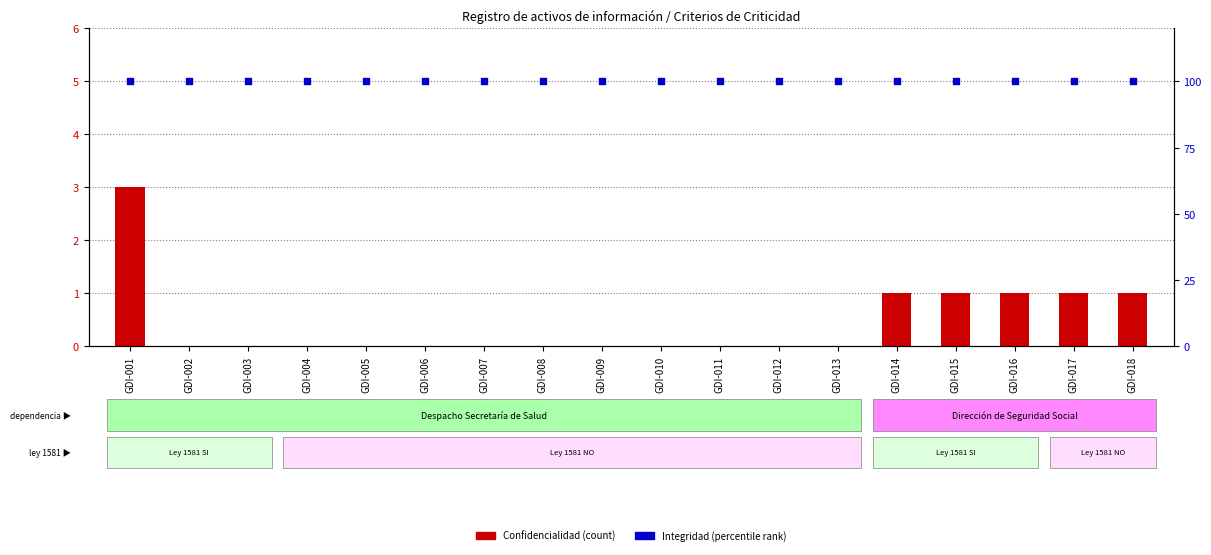

Which series has the largest total across all categories?

Integridad (scaled)